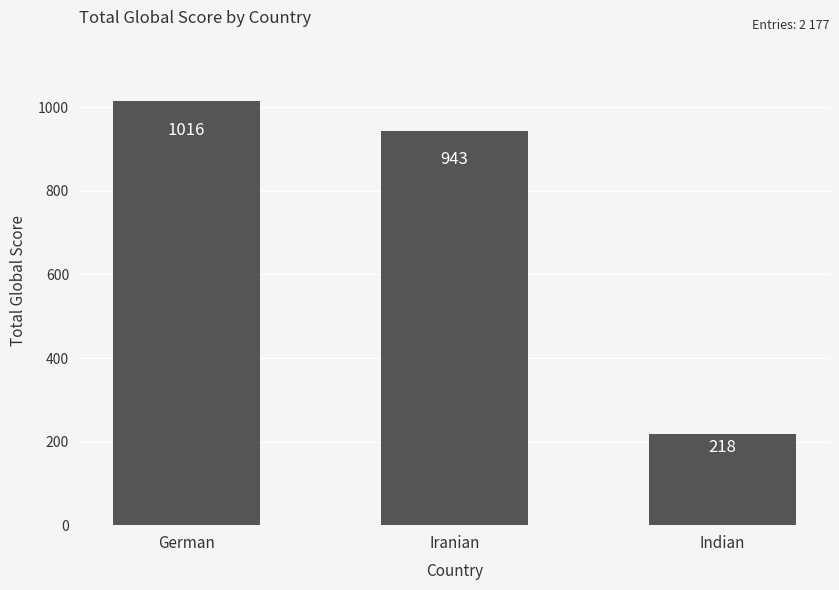

Rank the categories by value from lowest to highest.

Indian, Iranian, German